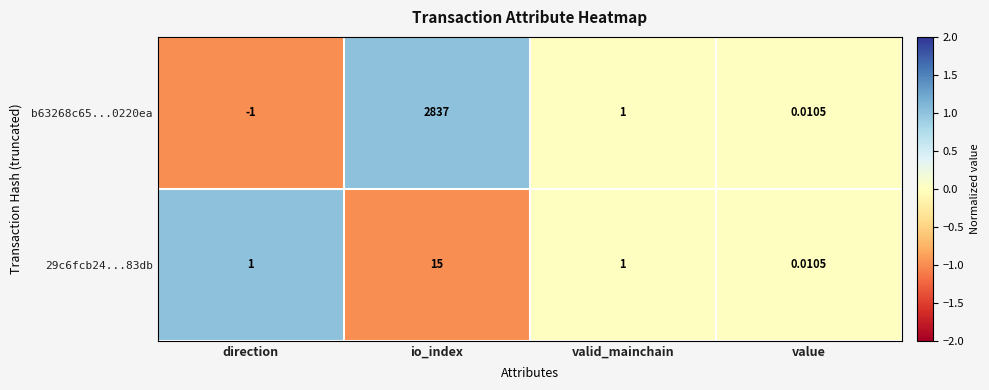

At which category does the chart reach its minimum across all series?

direction